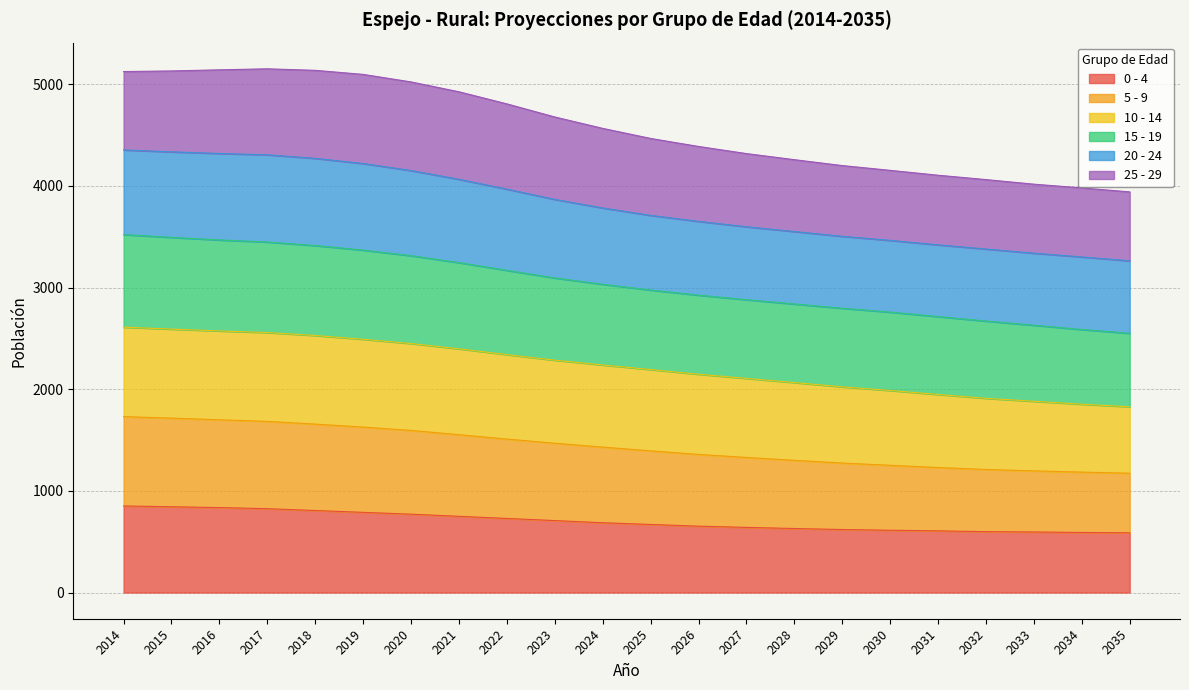

What is the lowest value of the 0 - 4 series?

588